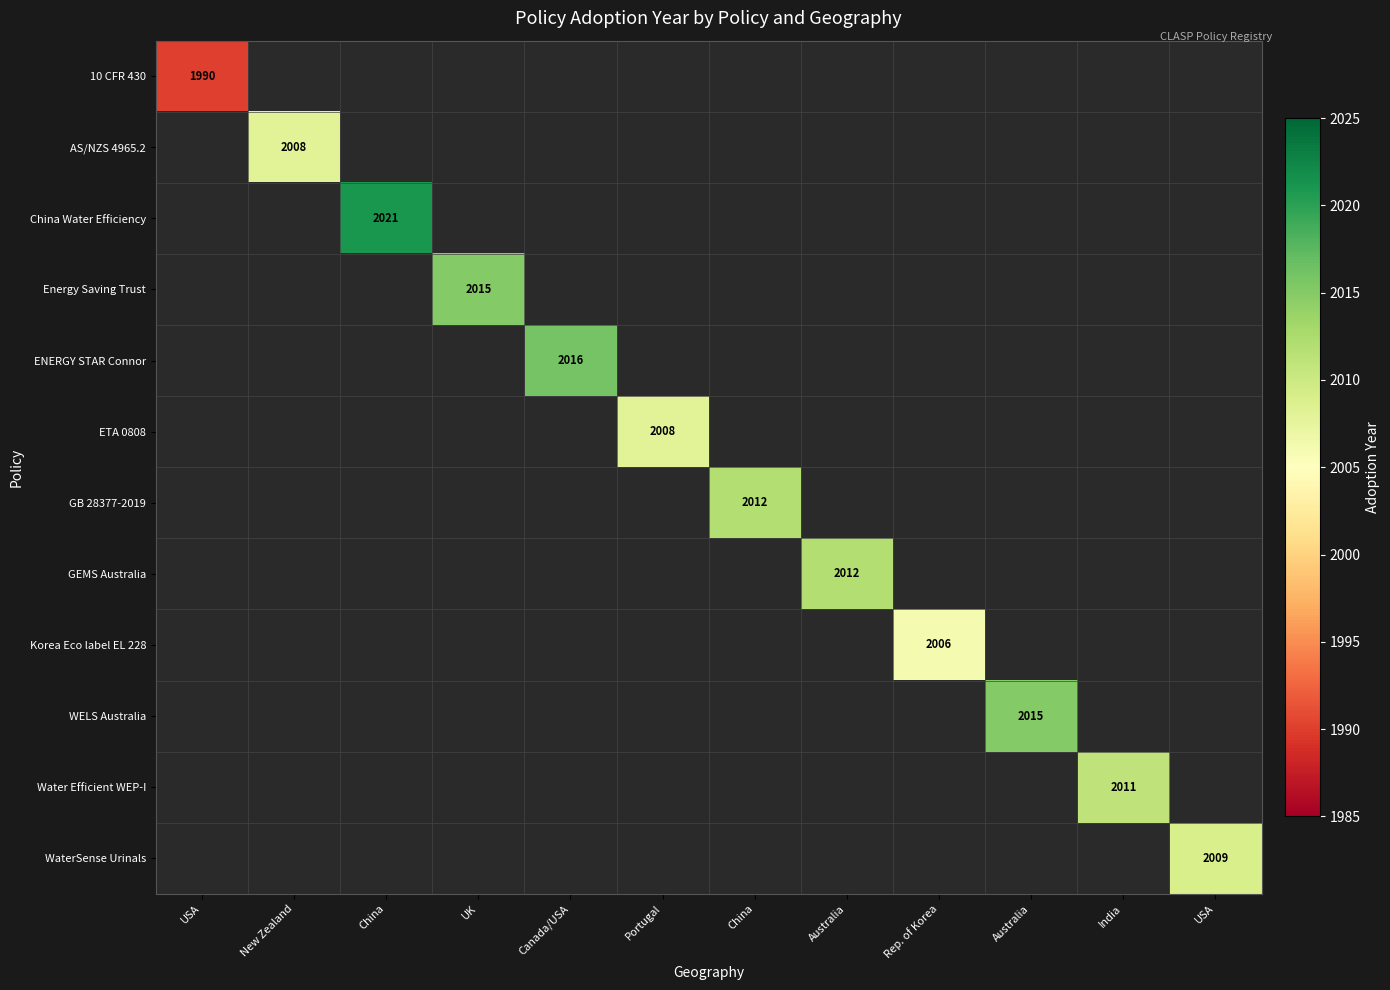

The Water Efficient WEP-I series shows 2011 at India. True or false?

True